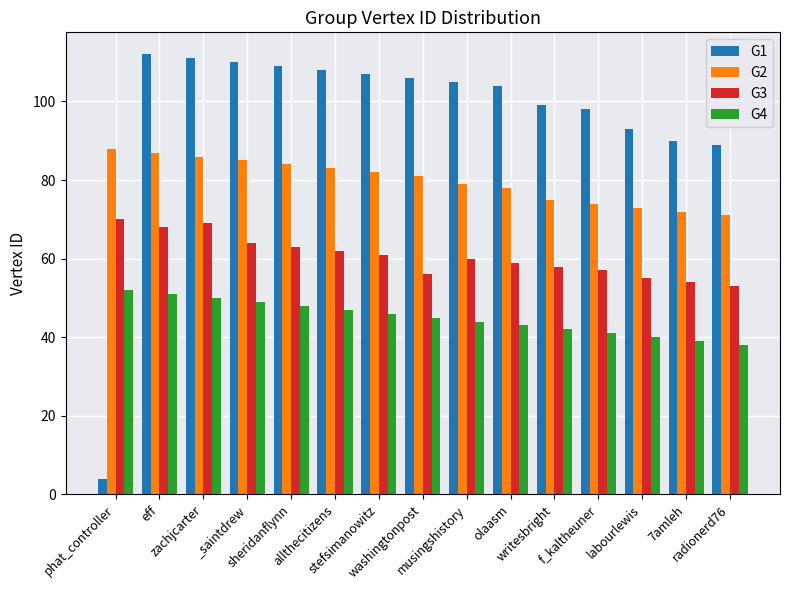

Between sheridanflynn and olaasm, which series saw the biggest shift?

G2